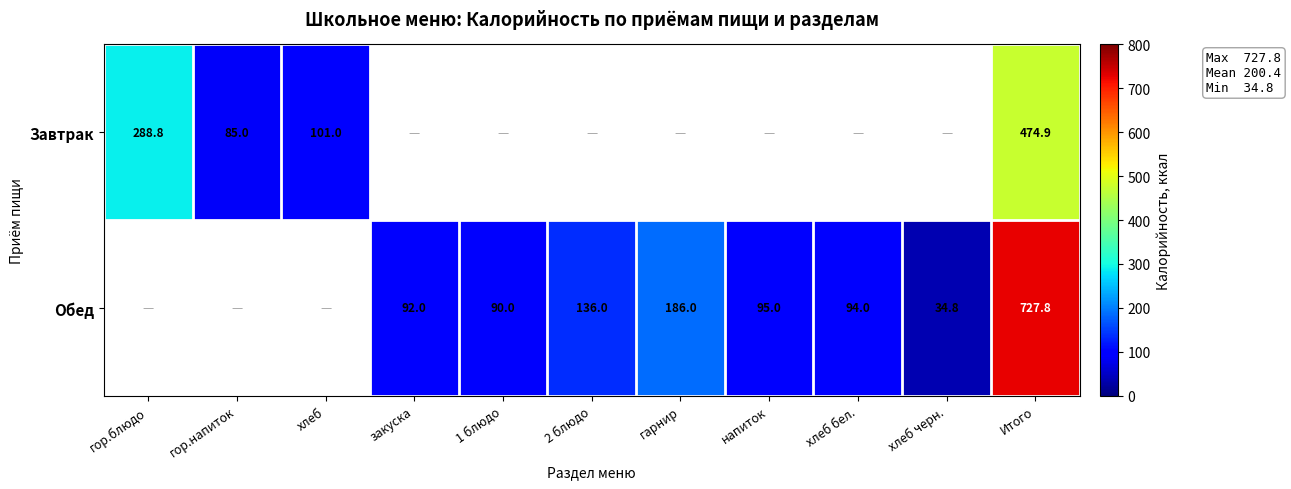

Is it true that Обед equals 34.8 at хлеб черн.?

True